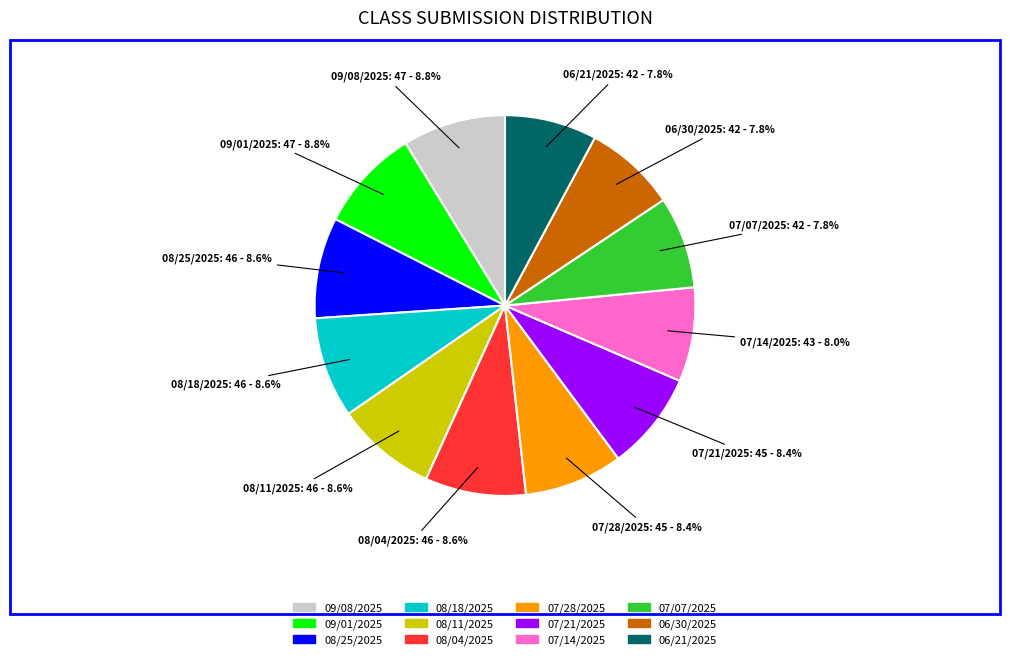

The 07/21/2025 slice represents 8% of the pie. True or false?

True